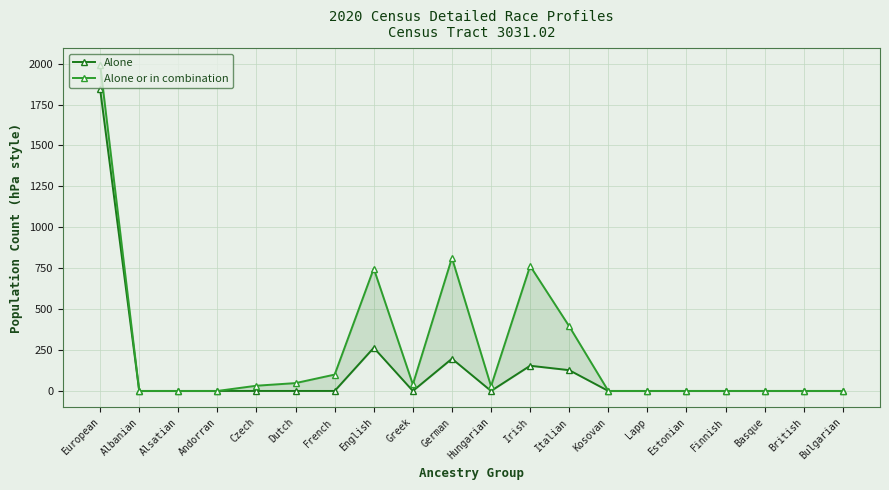

Reading left to right, what are all the values shown in this chart?

Alone: European=1844	Albanian=0	Alsatian=0	Andorran=0	Czech=0	Dutch=0	French=0	English=264	Greek=0	German=197	Hungarian=0	Irish=154	Italian=127	Kosovan=0	Lapp=0	Estonian=0	Finnish=0	Basque=0	British=0	Bulgarian=0
Alone or in combination: European=1994	Albanian=0	Alsatian=0	Andorran=0	Czech=32	Dutch=48	French=100	English=748	Greek=40	German=813	Hungarian=29	Irish=764	Italian=395	Kosovan=0	Lapp=0	Estonian=0	Finnish=0	Basque=0	British=0	Bulgarian=0